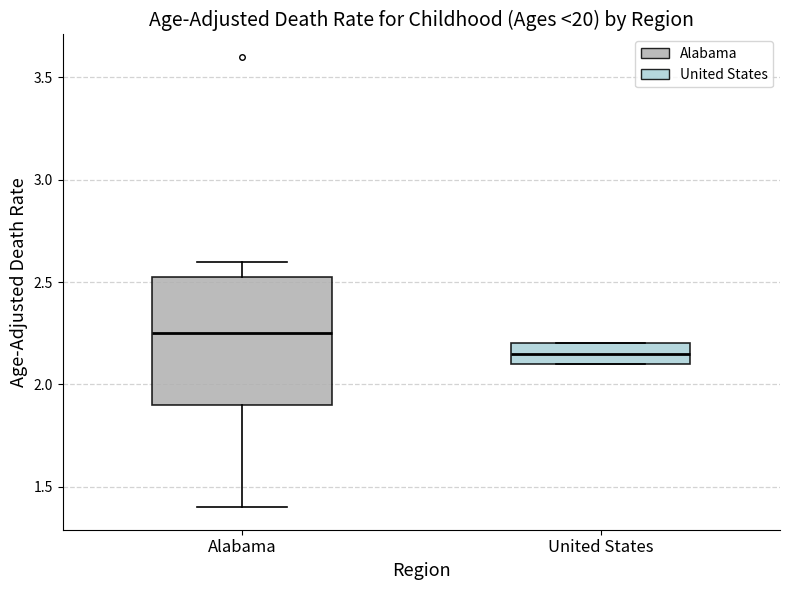

Where is the lower edge of the box for Alabama on the y-axis? The values are not printed on the chart, so give them approximately, as read against the axis.

1.90